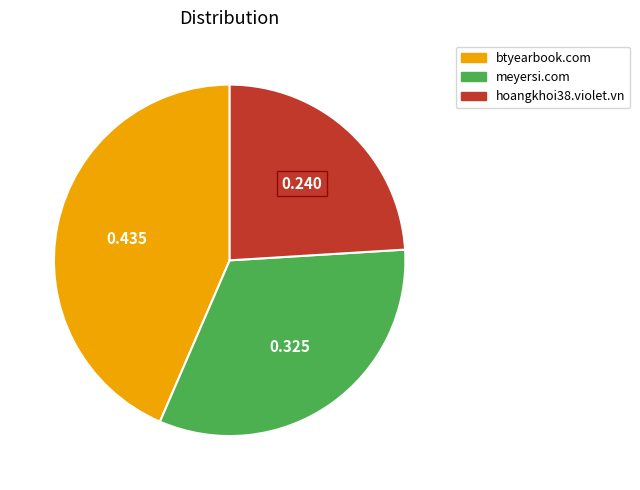

Between meyersi.com and btyearbook.com, which is larger?

btyearbook.com